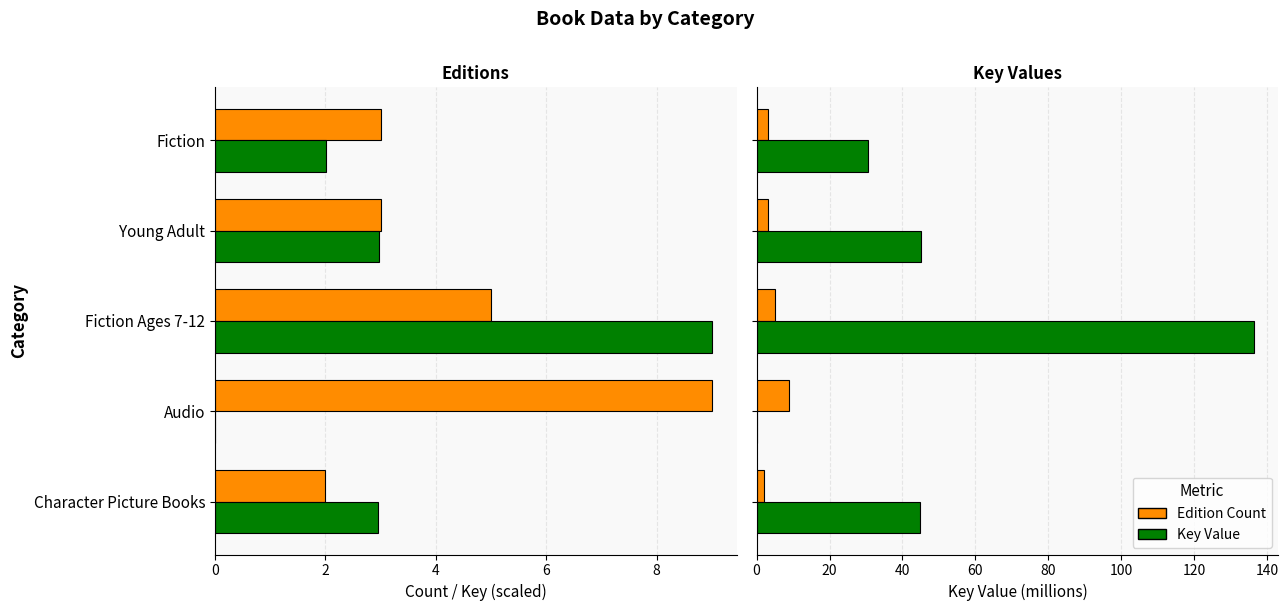

What is the difference between the Key (millions) values at Audio and Fiction Ages 7-12?

136.3